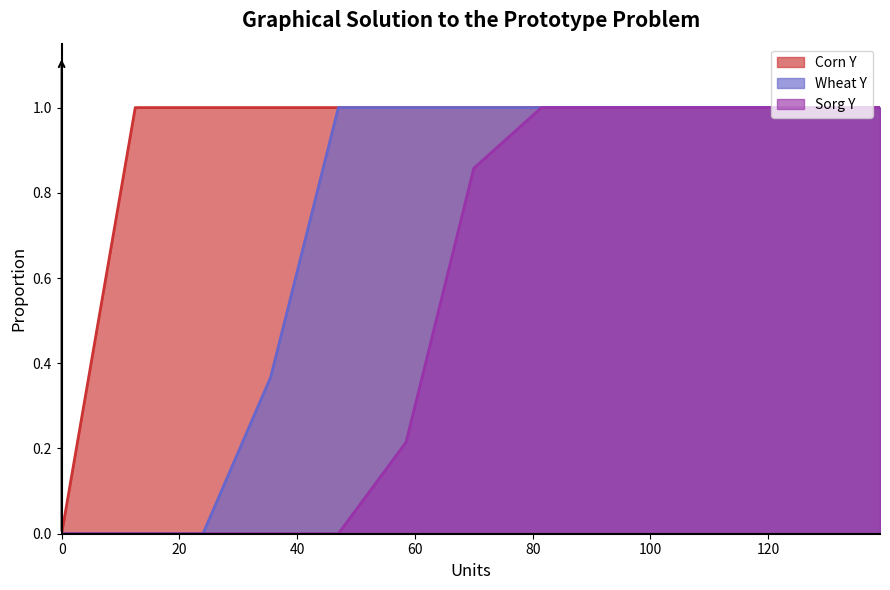

True or false: Sorg Y and Wheat Y intersect in this chart.

False